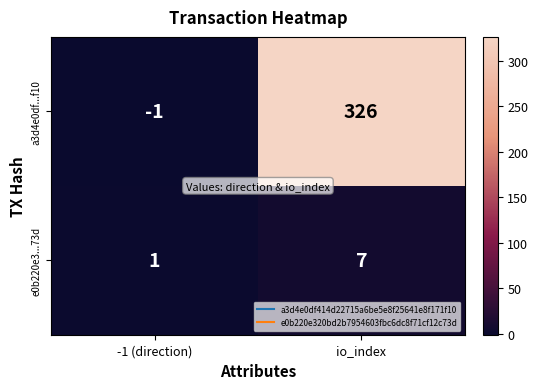

At which category is the sum across all series the highest?

io_index